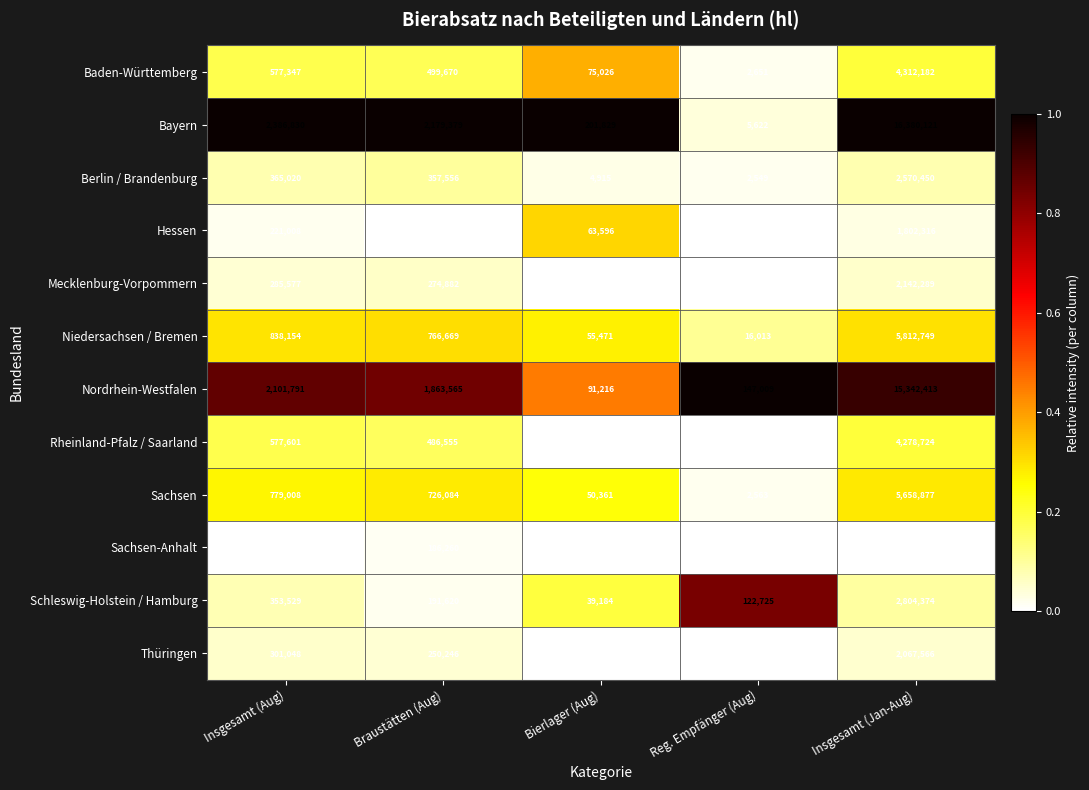

At how many categories does at least one series exceed 0?

5